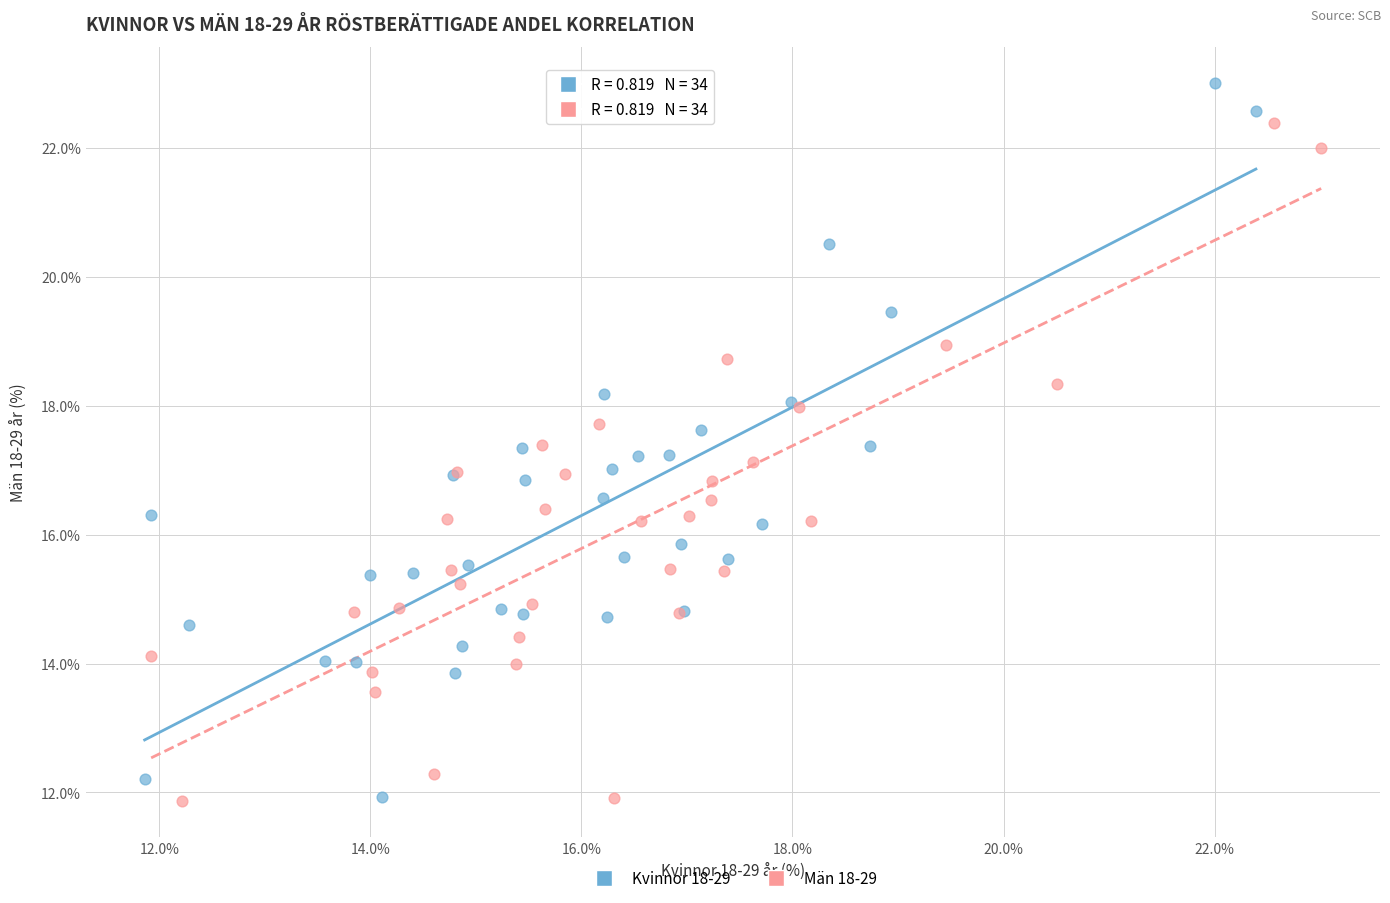

Which series reaches the maximum Y coordinate?

Kvinnor 18-29